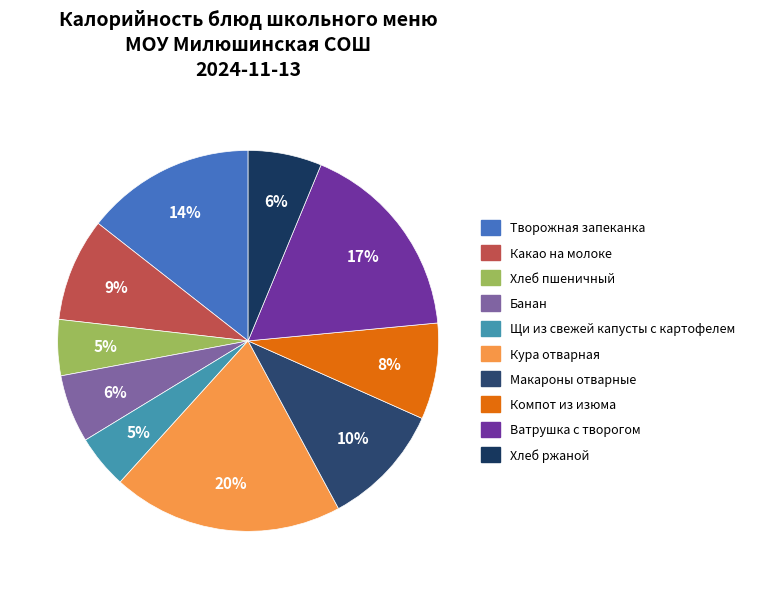

How many slices are in this pie chart?

10